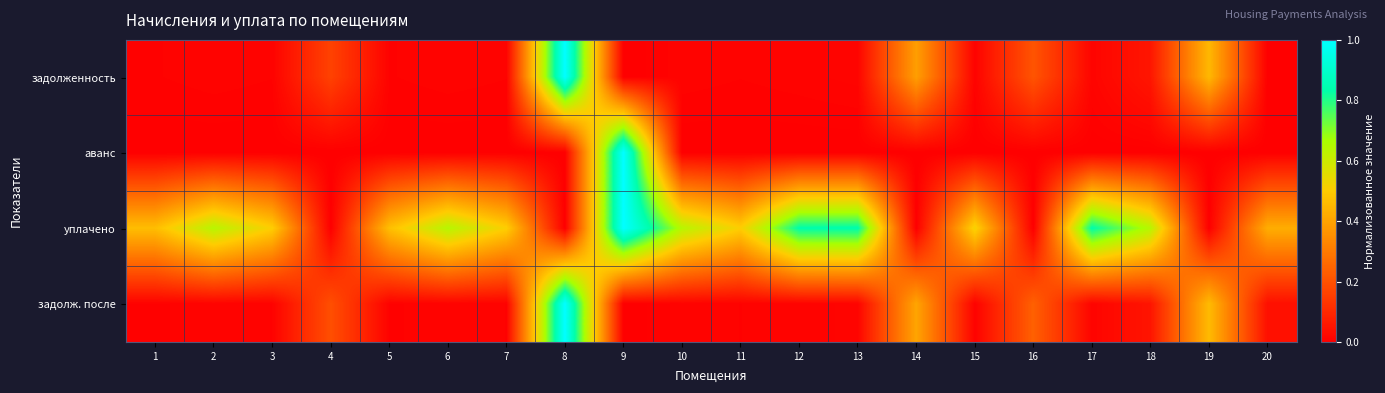

Reading left to right, extract all data points from this chart.

задолженность: 1=0.0	2=0.0	3=0.0	4=0.2	5=0.0	6=0.0	7=0.0	8=1.0	9=0.0	10=0.0	11=0.0	12=0.0	13=0.0	14=0.4	15=0.0	16=0.2	17=0.0	18=0.1	19=0.5	20=0.0
аванс: 1=0.0	2=0.0	3=0.0	4=0.0	5=0.0	6=0.0	7=0.0	8=0.0	9=1.0	10=0.0	11=0.0	12=0.0	13=0.0	14=0.0	15=0.0	16=0.0	17=0.0	18=0.0	19=0.0	20=0.0
уплачено: 1=0.5	2=0.6	3=0.5	4=0.0	5=0.5	6=0.6	7=0.5	8=0.0	9=1.0	10=0.6	11=0.5	12=0.8	13=0.8	14=0.0	15=0.5	16=0.0	17=0.8	18=0.6	19=0.0	20=0.4
задолж. после: 1=0.0	2=0.0	3=0.0	4=0.2	5=0.0	6=0.0	7=0.0	8=1.0	9=0.0	10=0.0	11=0.0	12=0.0	13=0.0	14=0.4	15=0.0	16=0.2	17=0.0	18=0.1	19=0.5	20=0.0